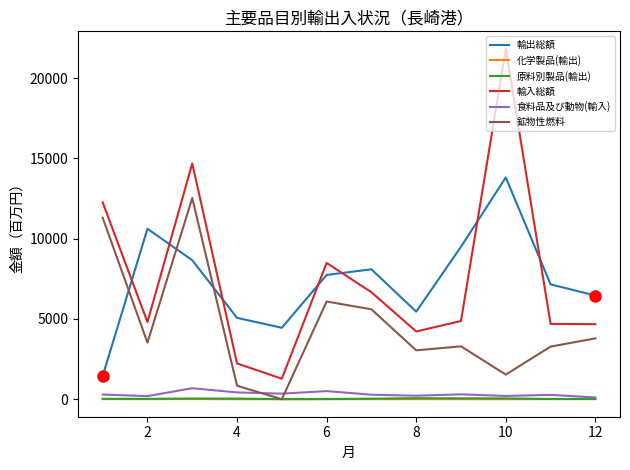

Which series has the widest spread of values?

輸入総額